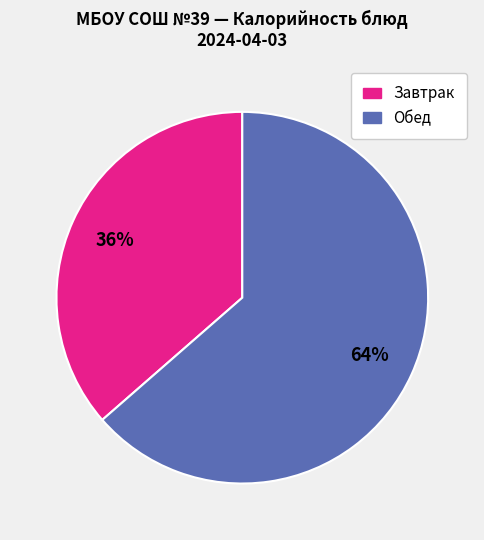

Does any single category account for the majority?

Yes